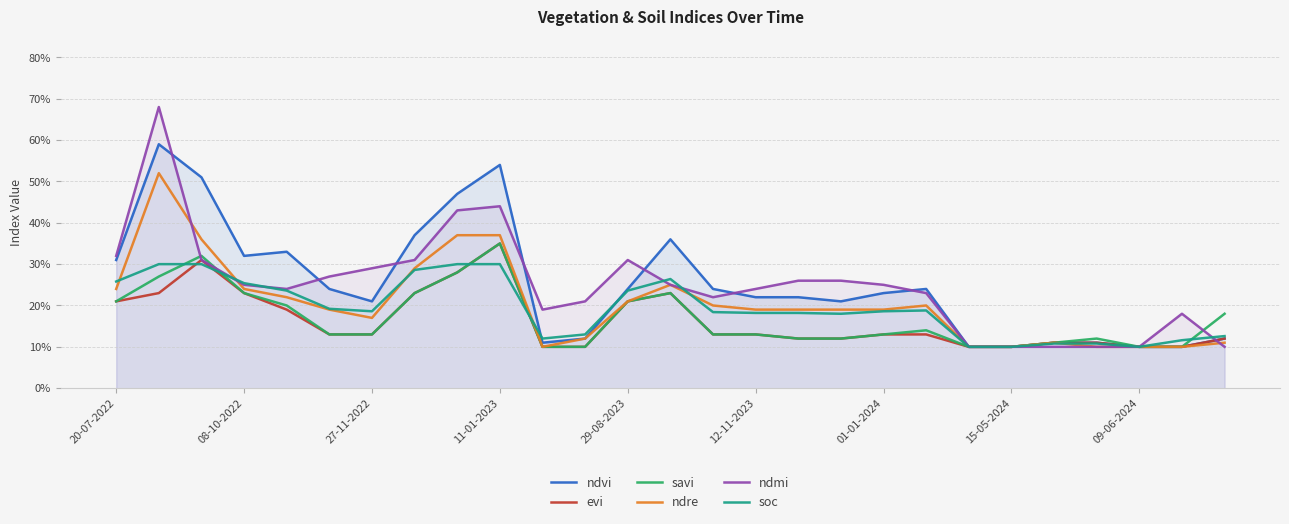

Does the chart display data point markers on the line(s)?

No